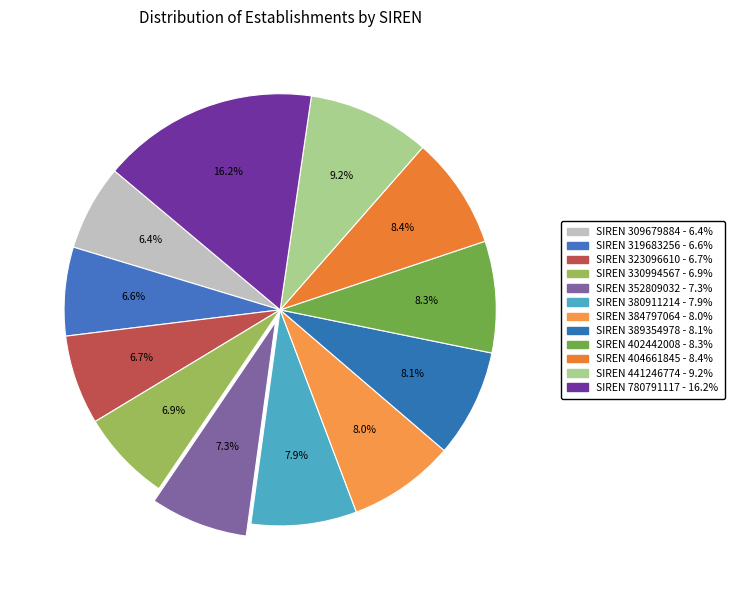

How many segments does this pie chart have?

12